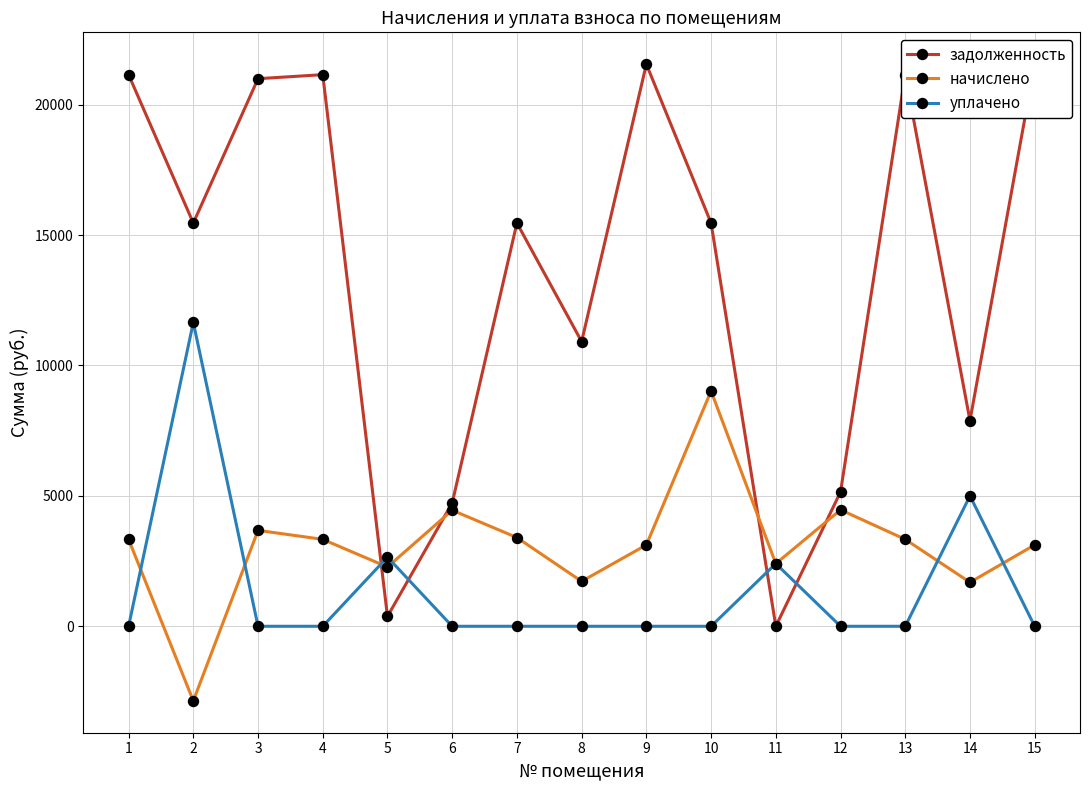

True or false: уплачено and начислено cross at least once.

True